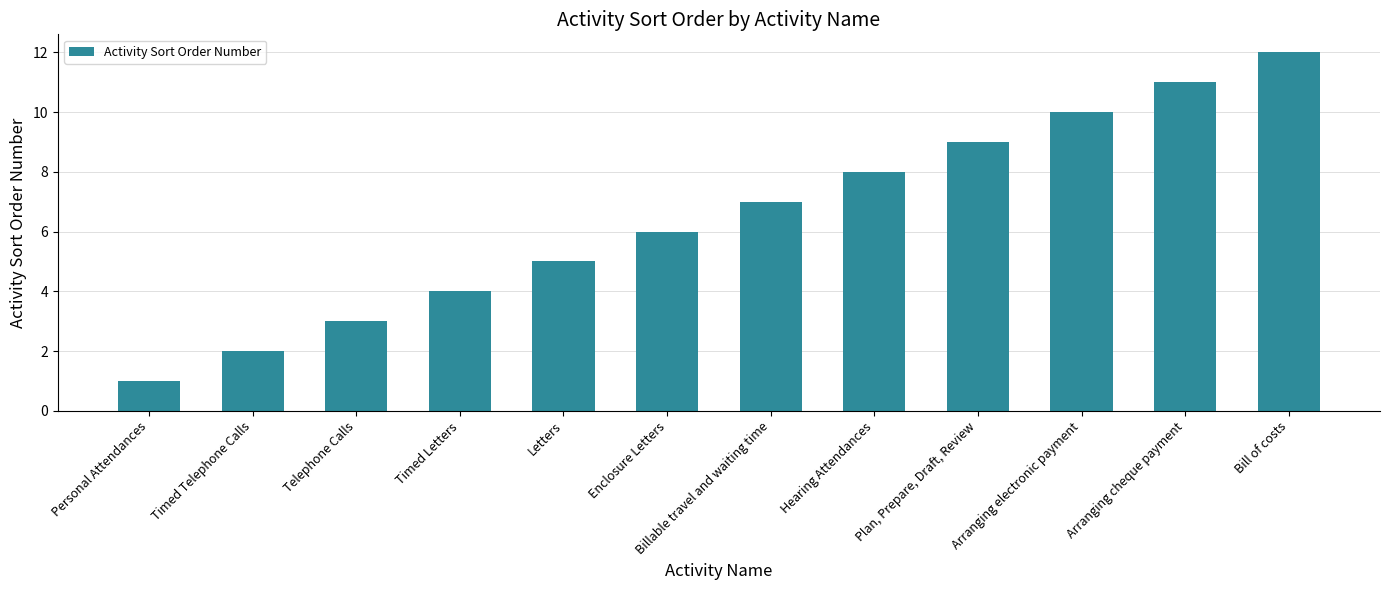

Rank the categories by value from lowest to highest.

Personal Attendances, Timed Telephone Calls, Telephone Calls, Timed Letters, Letters, Enclosure Letters, Billable travel and waiting time, Hearing Attendances, Plan, Prepare, Draft, Review, Arranging electronic payment, Arranging cheque payment, Bill of costs